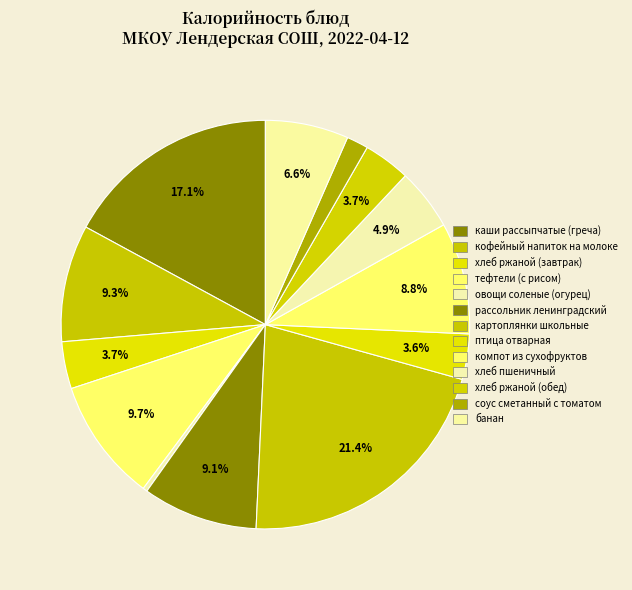

How many slices are in this pie chart?

13